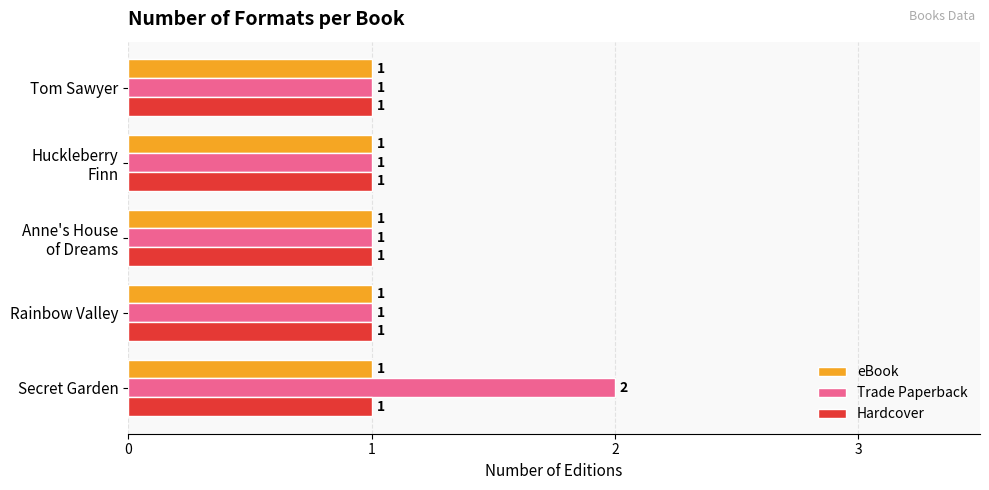

Between Secret Garden and Tom Sawyer, which series saw the biggest shift?

Trade Paperback